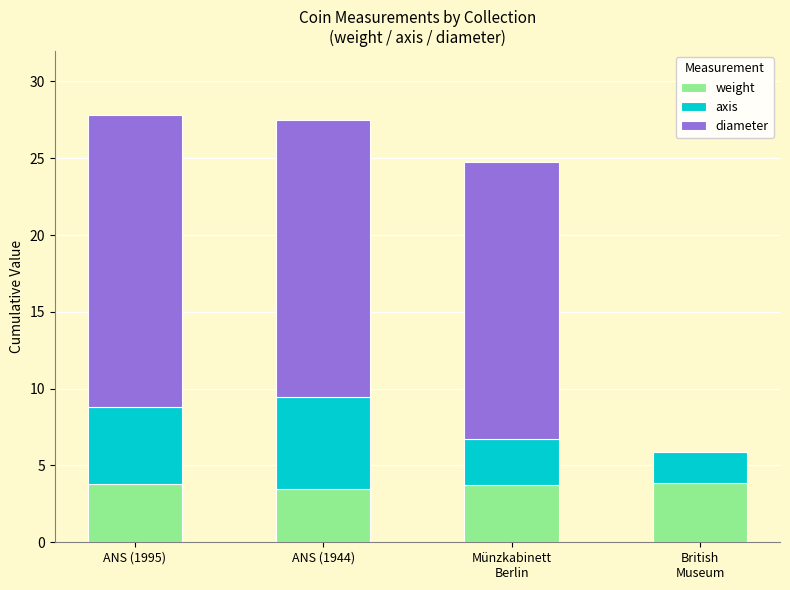

Does the chart contain stacked bars?

Yes